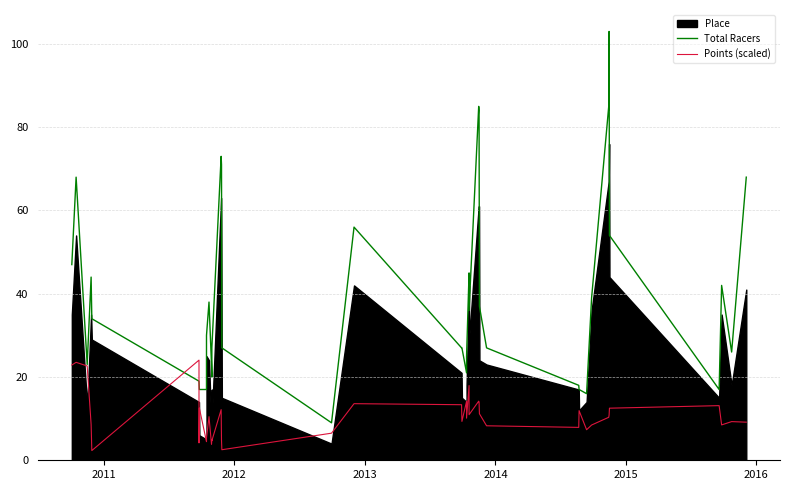

True or false: Points (scaled) and Total Racers cross at least once.

True